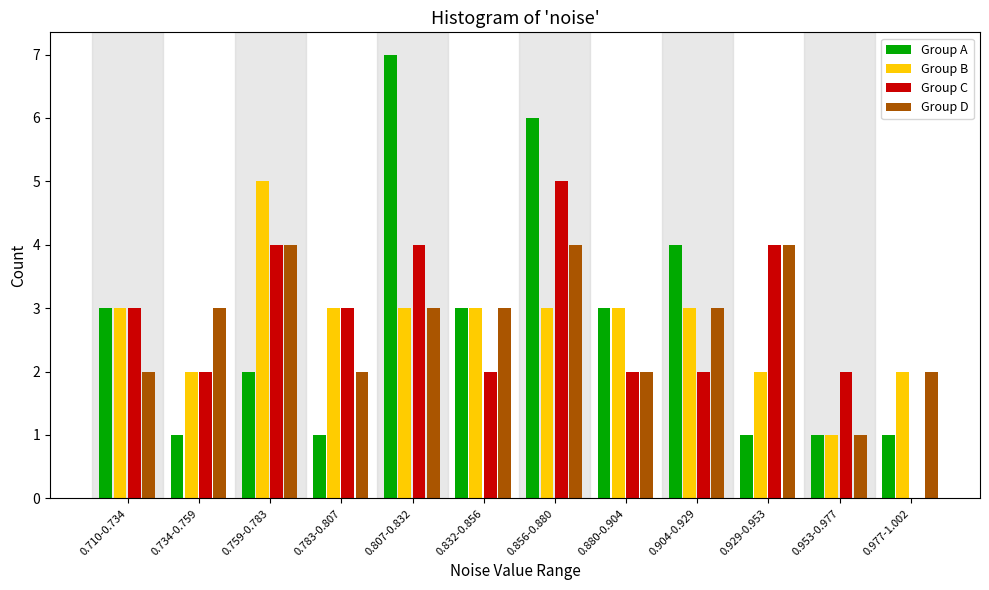

Between 0.759-0.783 and 0.807-0.832, which series saw the biggest shift?

Group A